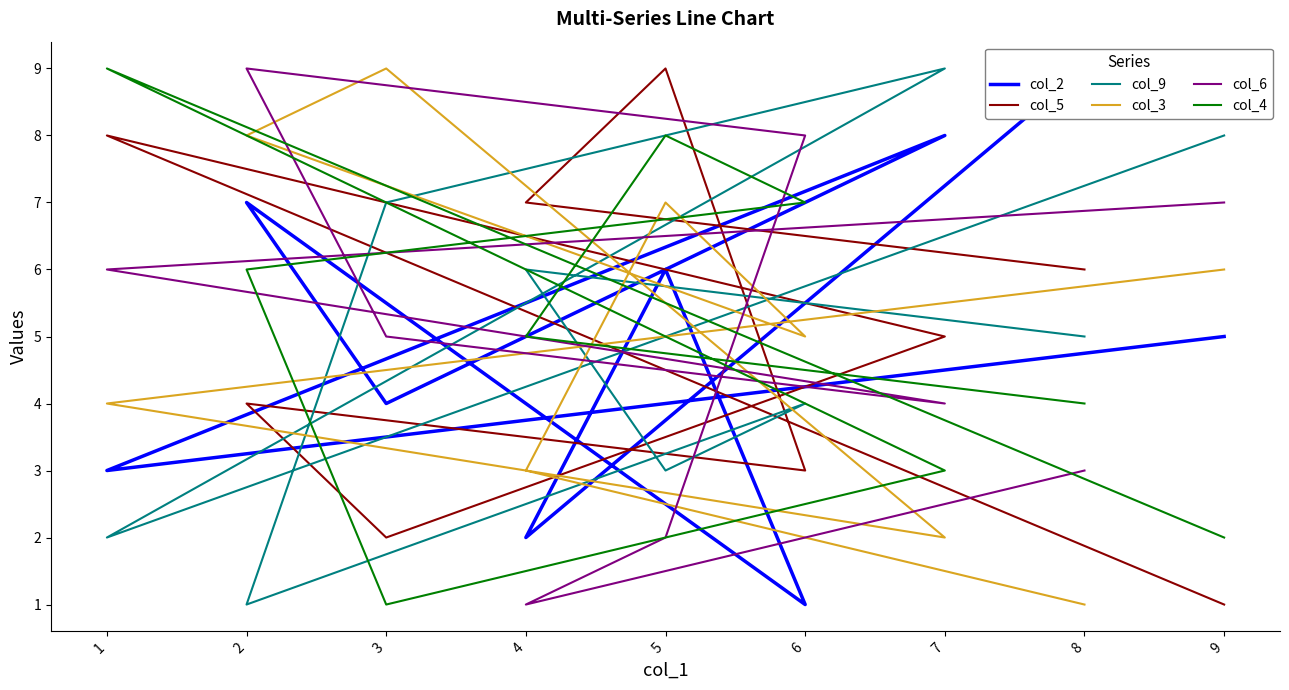

Count the col_6 values in the range 3 to 7.

5